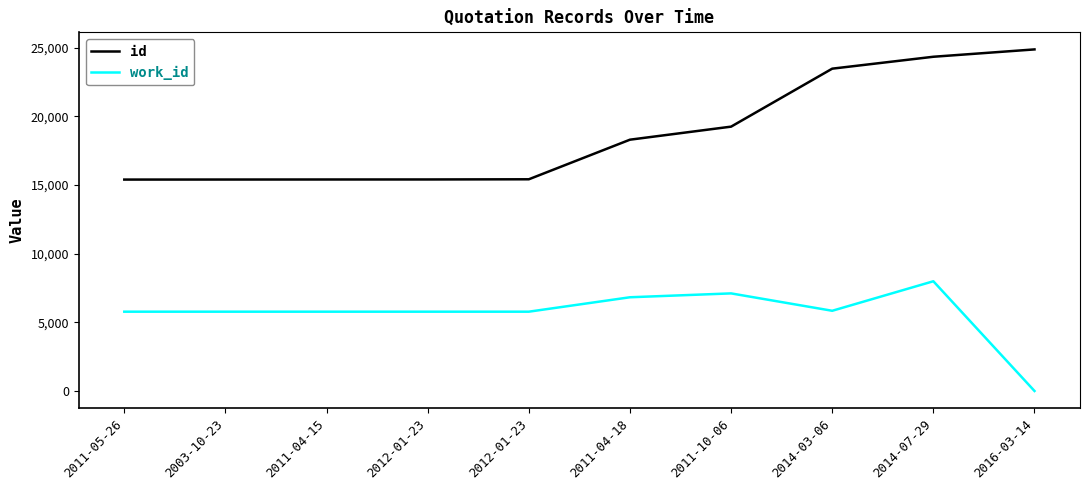

Reading left to right, list all the values displayed in this chart.

id: 15397	15400	15403	15405	15418	18302	19252	23475	24342	24877
work_id: 5775	5775	5775	5775	5775	6825	7107	5841	7991	0